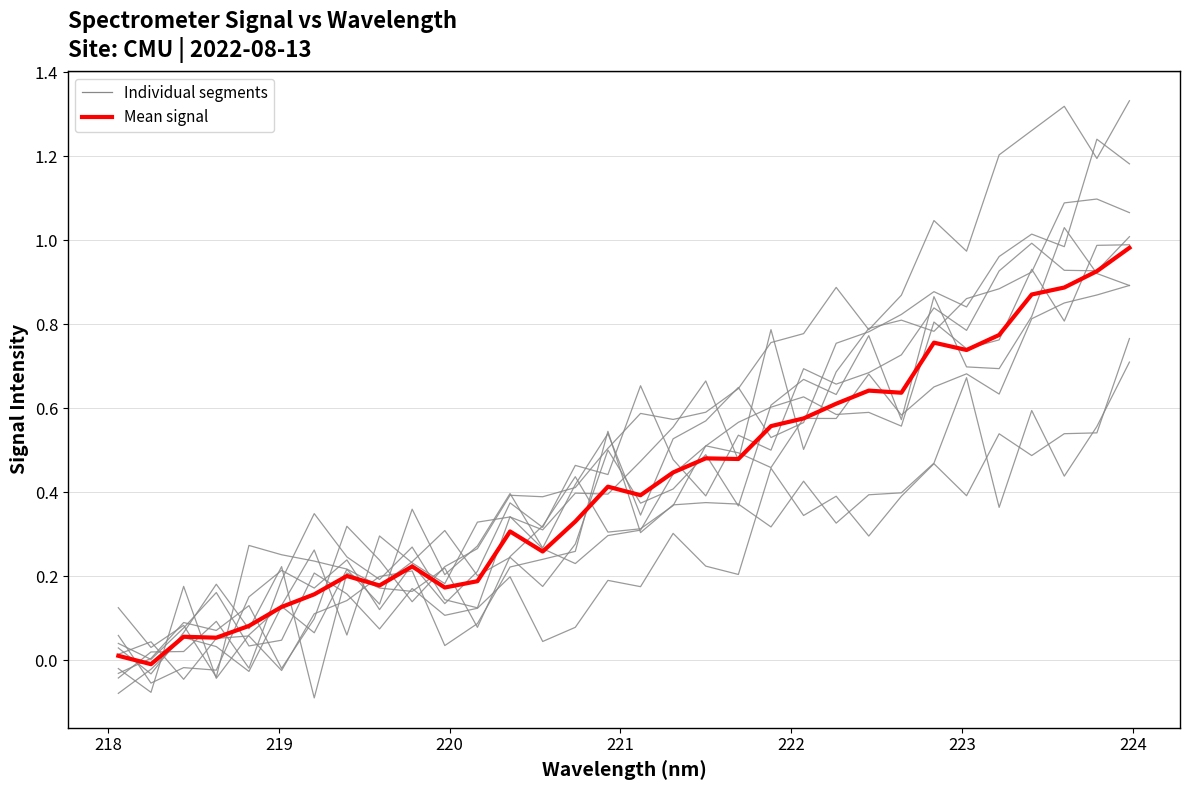

How many negative values does the Mean signal series have?

1